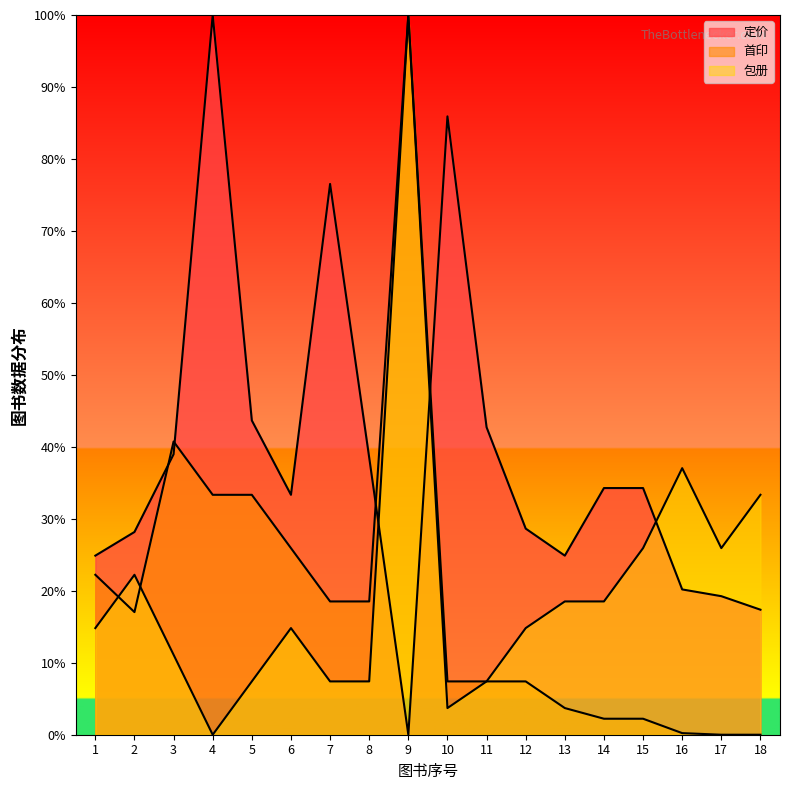

Between 4 and 18, which series saw the biggest shift?

定价